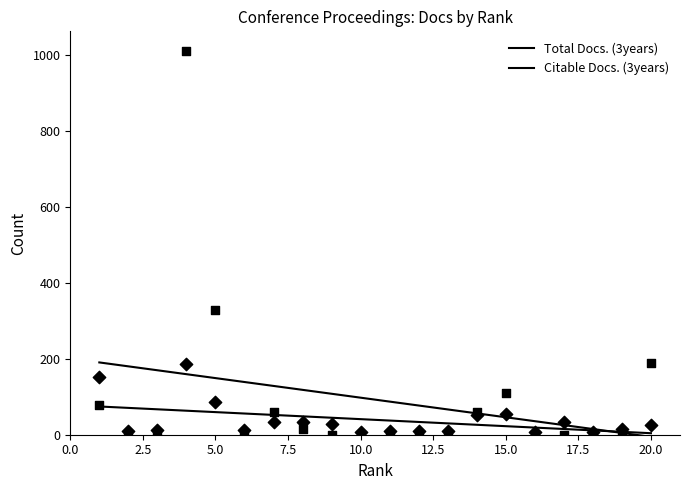

Is the value of Total Docs. (3years) at 11 greater than the value of Citable Docs. (3years) at 11?

Yes